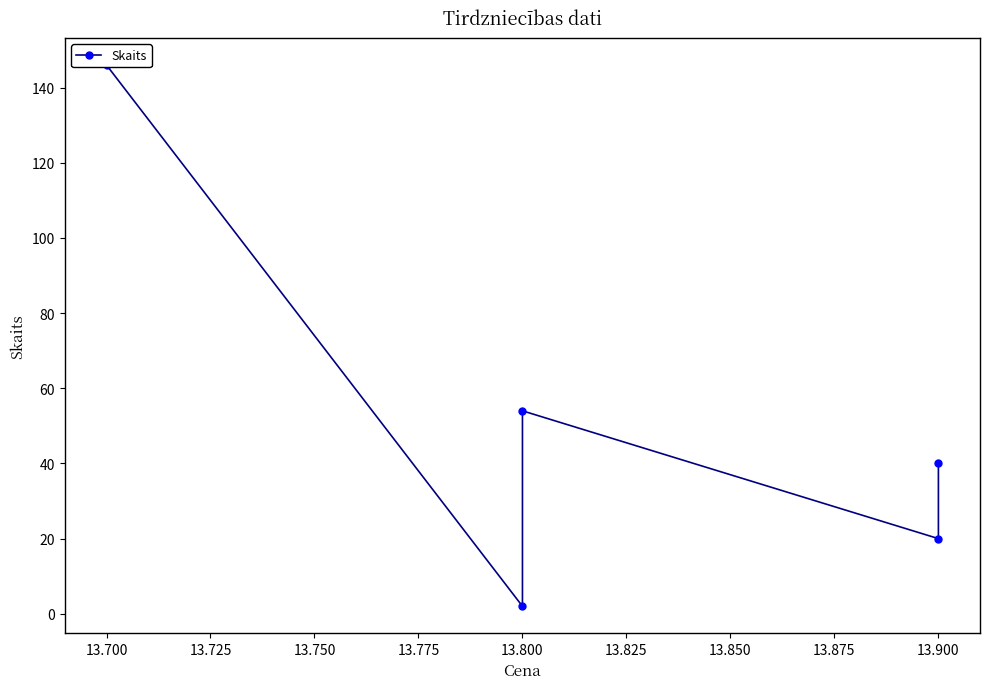

Count the number of categories in the chart.

5